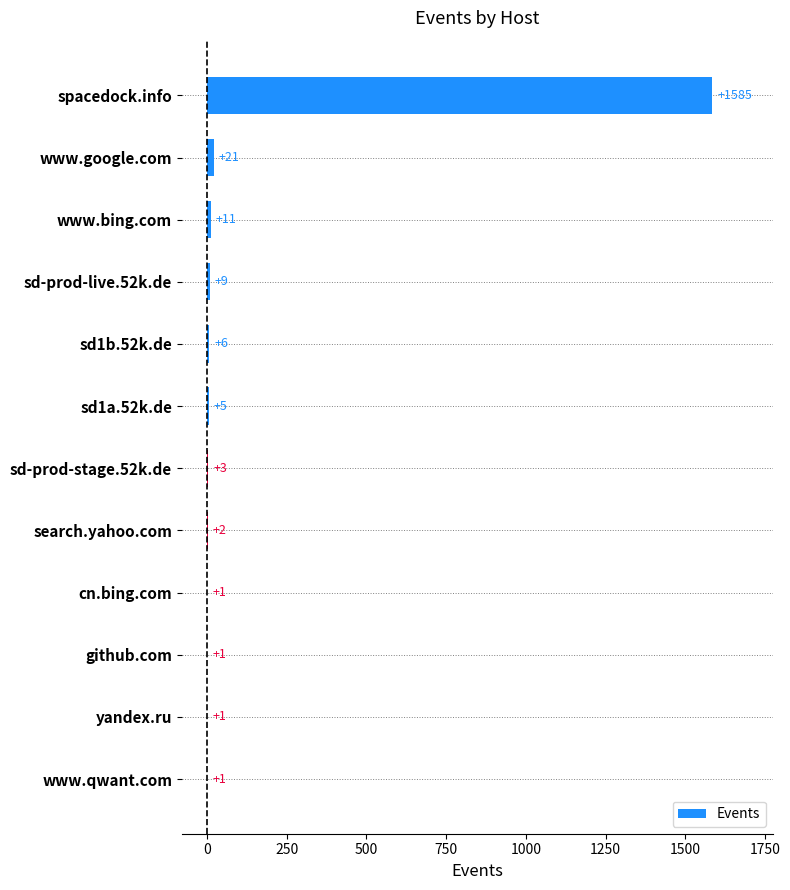

What is the sum of the values at github.com and www.bing.com?

12